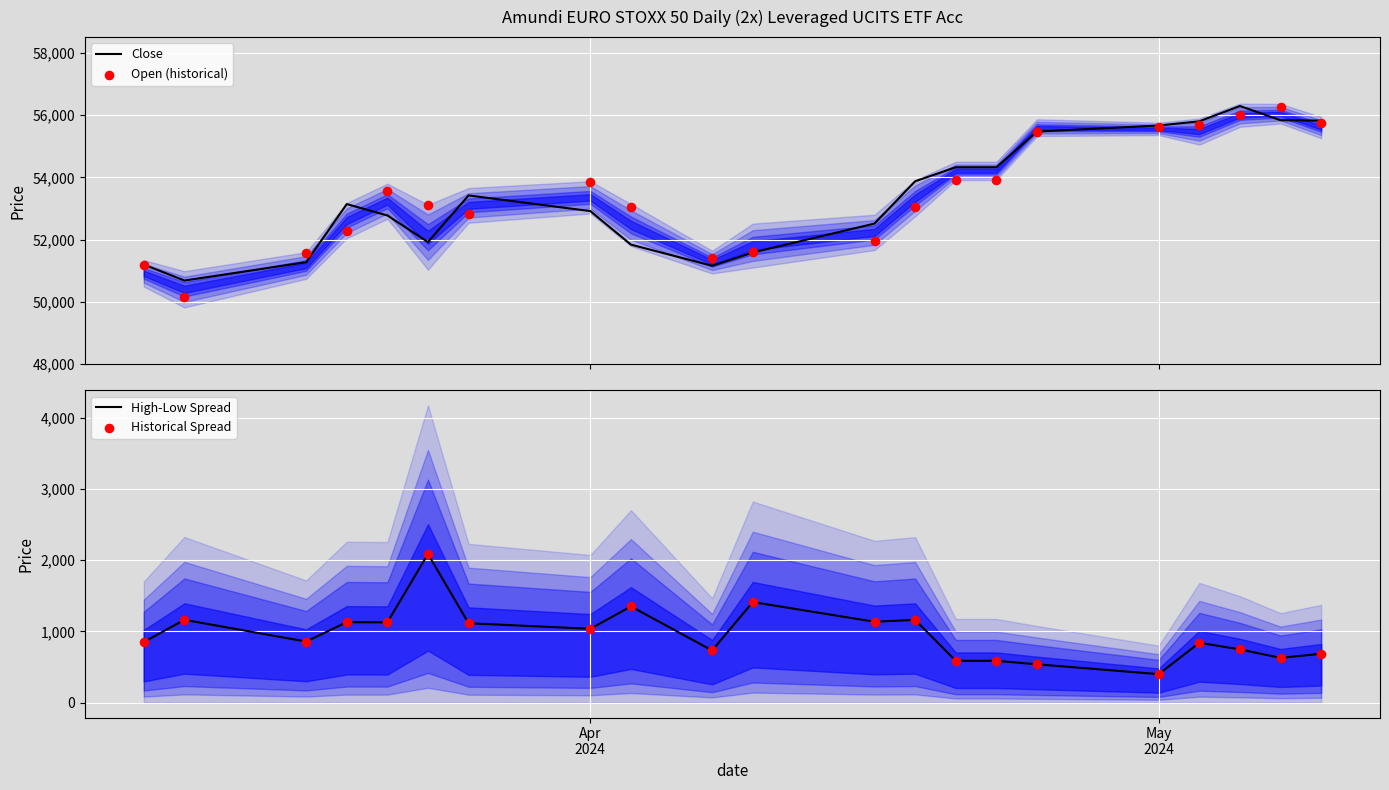

Which series contains the lowest Y value?

High-Low Spread